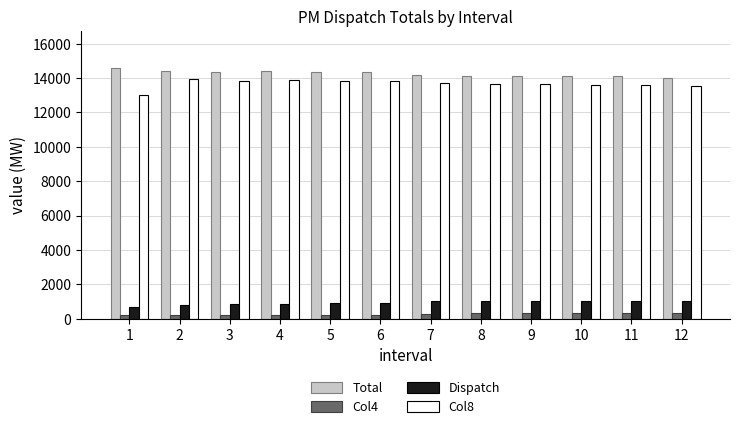

Does the chart contain stacked bars?

No